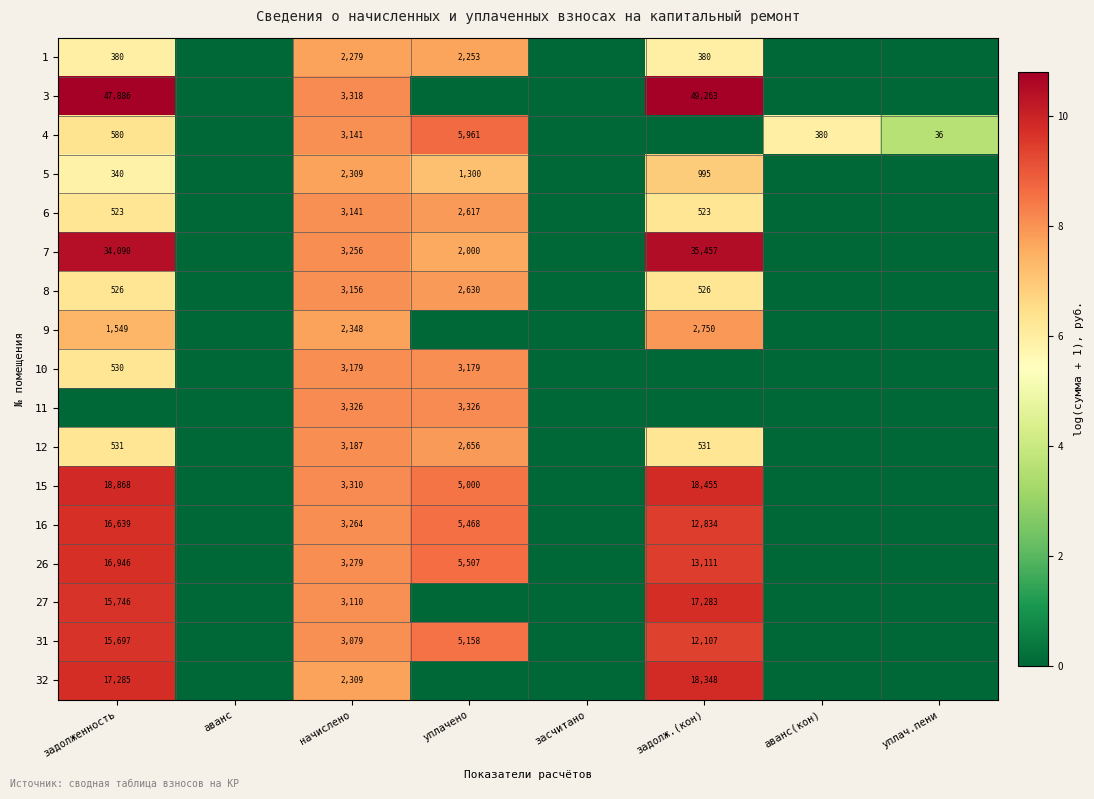

At how many categories does at least one series exceed 9?

2